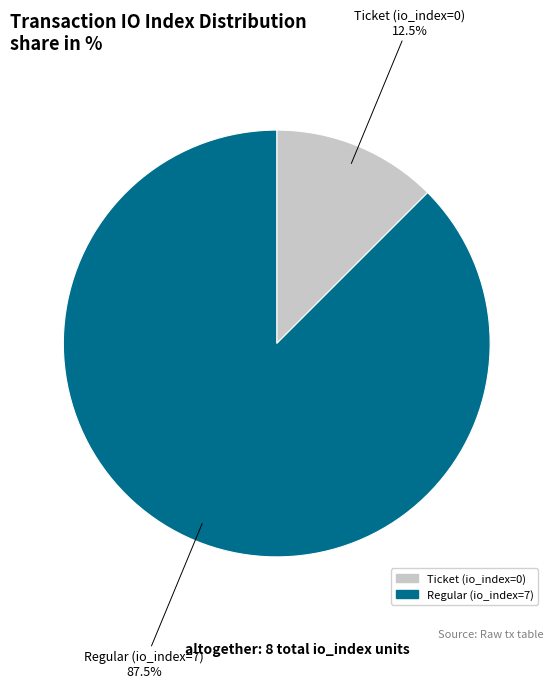

Rank the categories by value from lowest to highest.

Ticket (io_index=0), Regular (io_index=7)